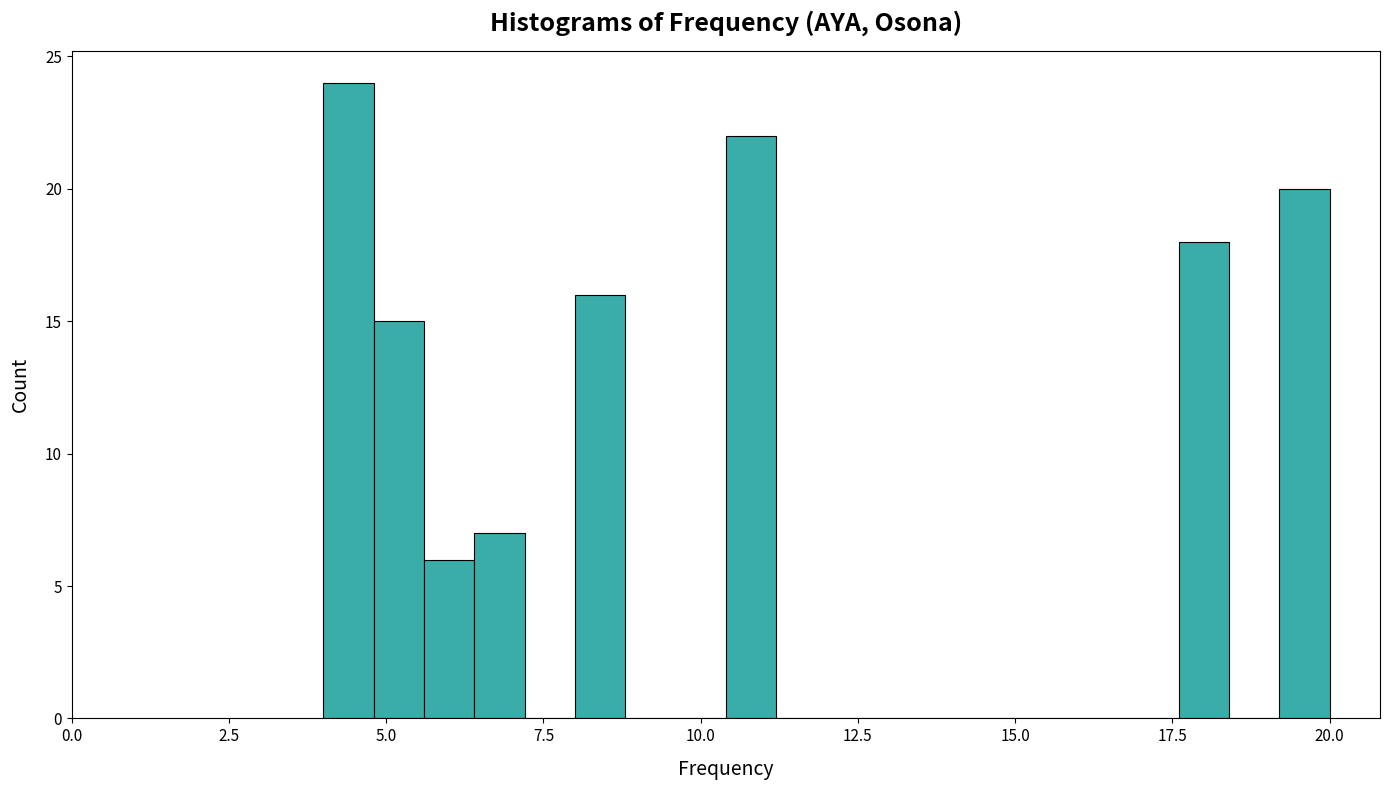

Read against the x-axis, roughly where is the centre of the tallest bar?

4.5